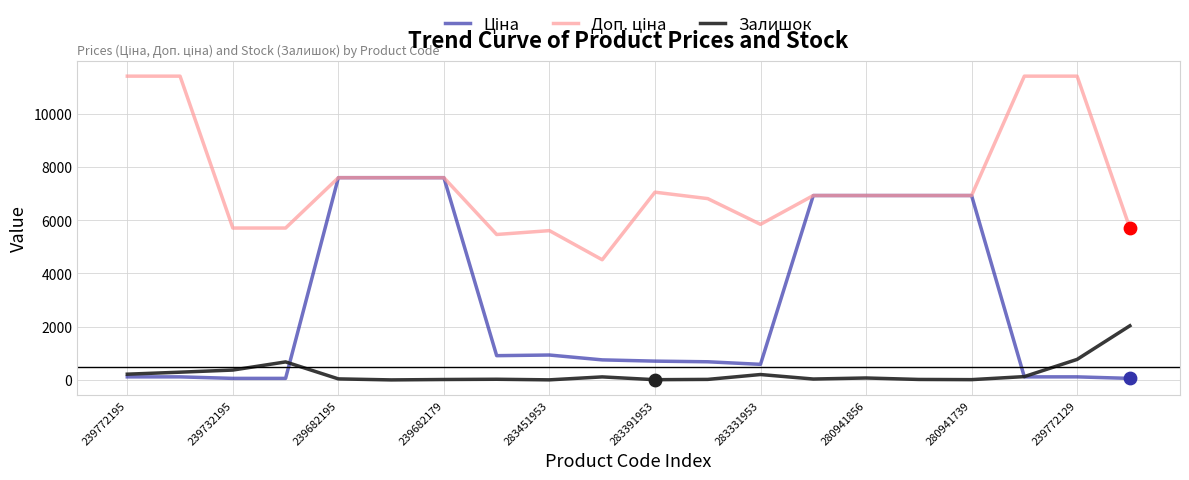

What is the greatest value displayed?

11410.0